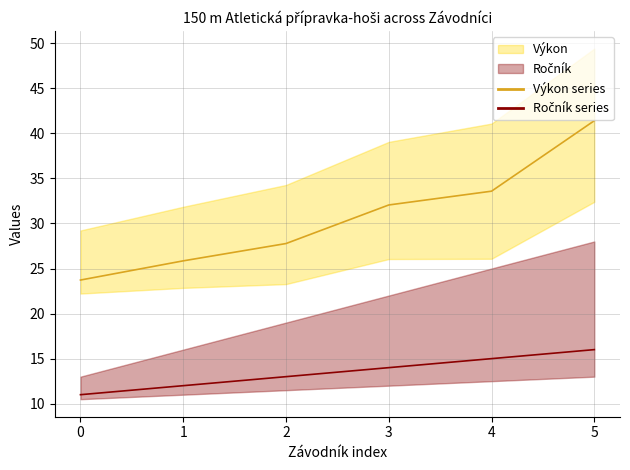

True or false: Výkon and Ročník intersect in this chart.

False